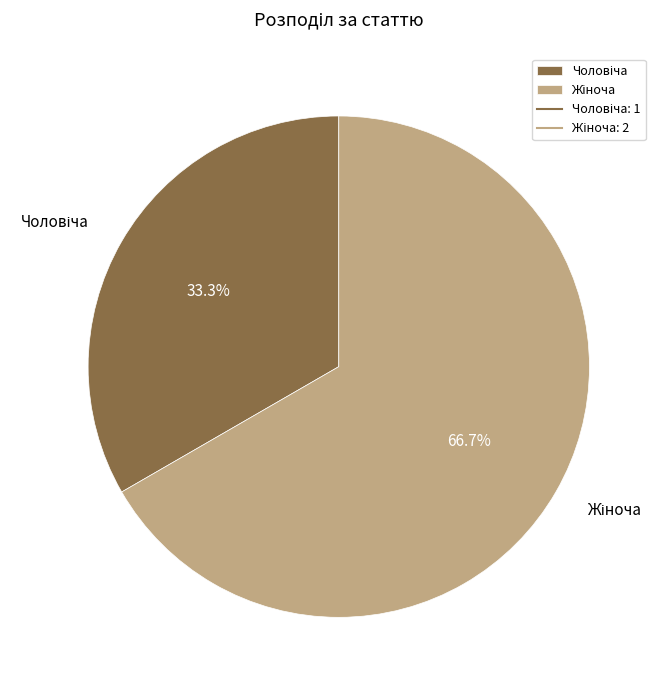

Is there a majority slice in this chart?

Yes